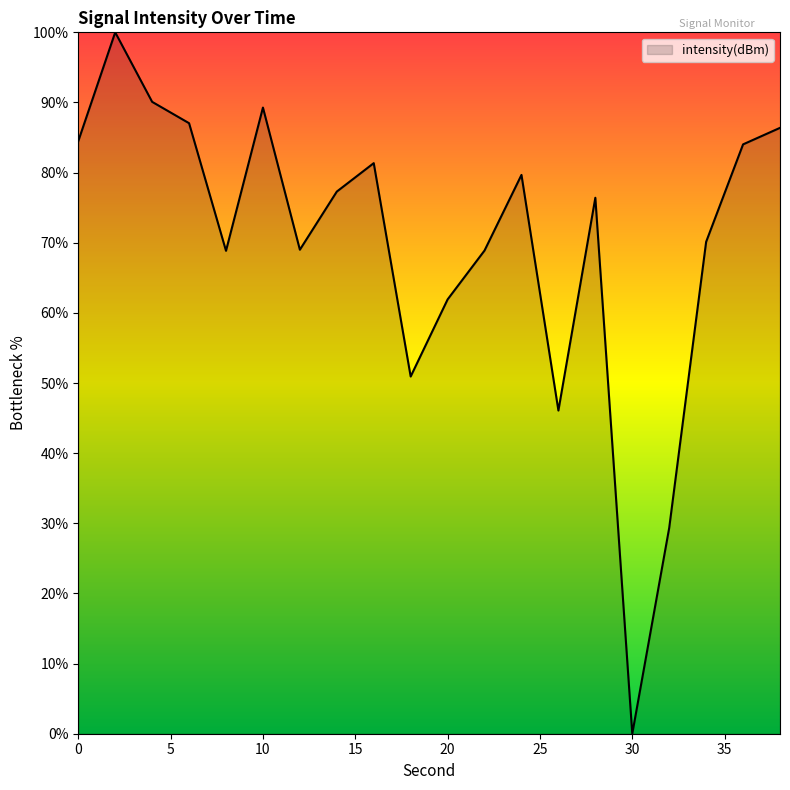

What is the maximum value shown in the chart?

100.0